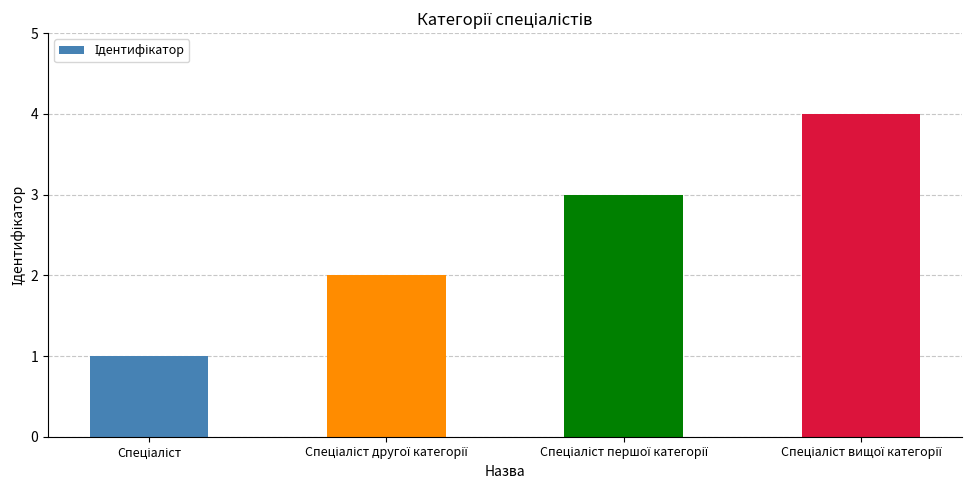

What is the sum of all values?

10